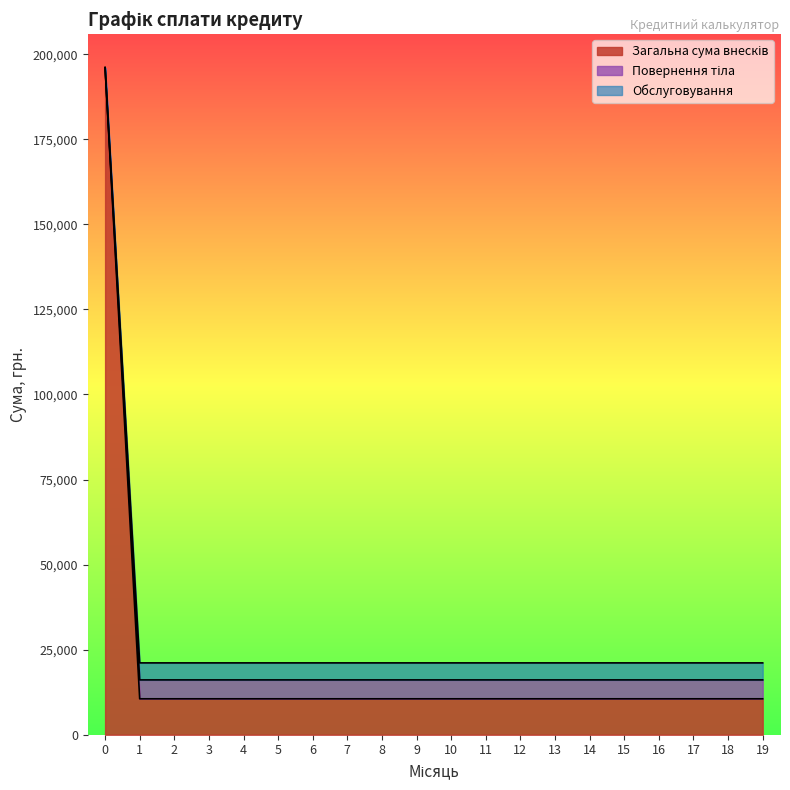

Reading left to right, extract all data points from this chart.

Загальна сума внесків: 0=196078.4	1=10557.2	2=10557.2	3=10557.2	4=10557.2	5=10557.2	6=10557.2	7=10557.2	8=10557.2	9=10557.2	10=10557.2	11=10557.2	12=10557.2	13=10557.2	14=10557.2	15=10557.2	16=10557.2	17=10557.2	18=10557.2	19=10557.2
Повернення тіла: 0=196078.4	1=16112.8	2=16112.8	3=16112.8	4=16112.8	5=16112.8	6=16112.8	7=16112.8	8=16112.8	9=16112.8	10=16112.8	11=16112.8	12=16112.8	13=16112.8	14=16112.8	15=16112.8	16=16112.8	17=16112.8	18=16112.8	19=16112.8
Обслуговування: 0=196078.4	1=21112.8	2=21112.8	3=21112.8	4=21112.8	5=21112.8	6=21112.8	7=21112.8	8=21112.8	9=21112.8	10=21112.8	11=21112.8	12=21112.8	13=21112.8	14=21112.8	15=21112.8	16=21112.8	17=21112.8	18=21112.8	19=21112.8